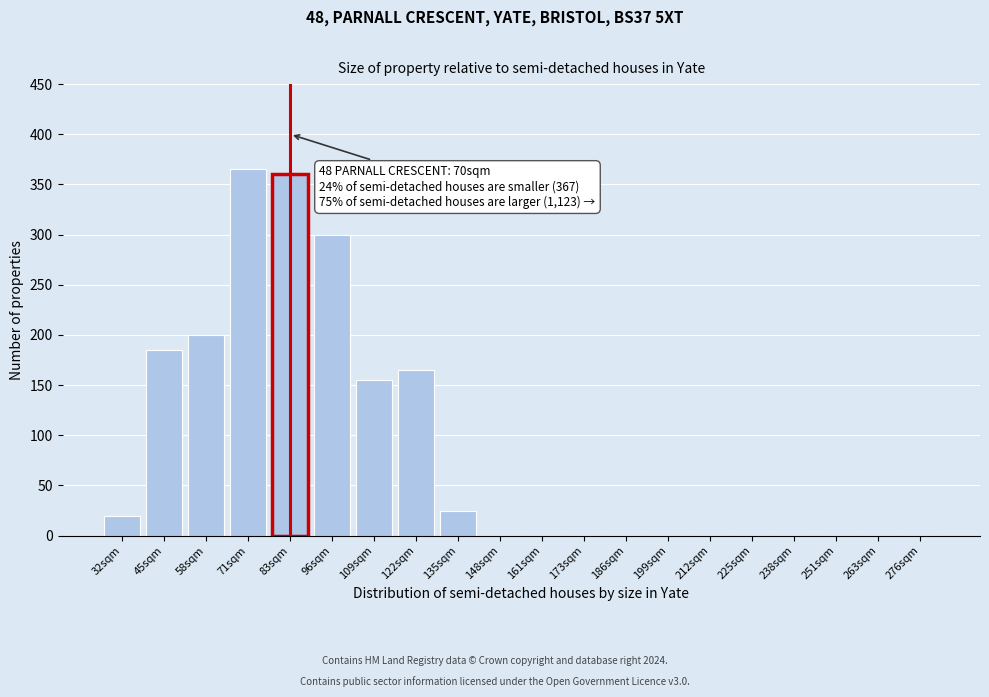

Reading right to left, what are all the values shown in this chart?

276sqm=0	263sqm=0	251sqm=0	238sqm=0	225sqm=0	212sqm=0	199sqm=0	186sqm=0	173sqm=0	161sqm=0	148sqm=0	135sqm=25	122sqm=165	109sqm=155	96sqm=300	83sqm=360	71sqm=365	58sqm=200	45sqm=185	32sqm=20